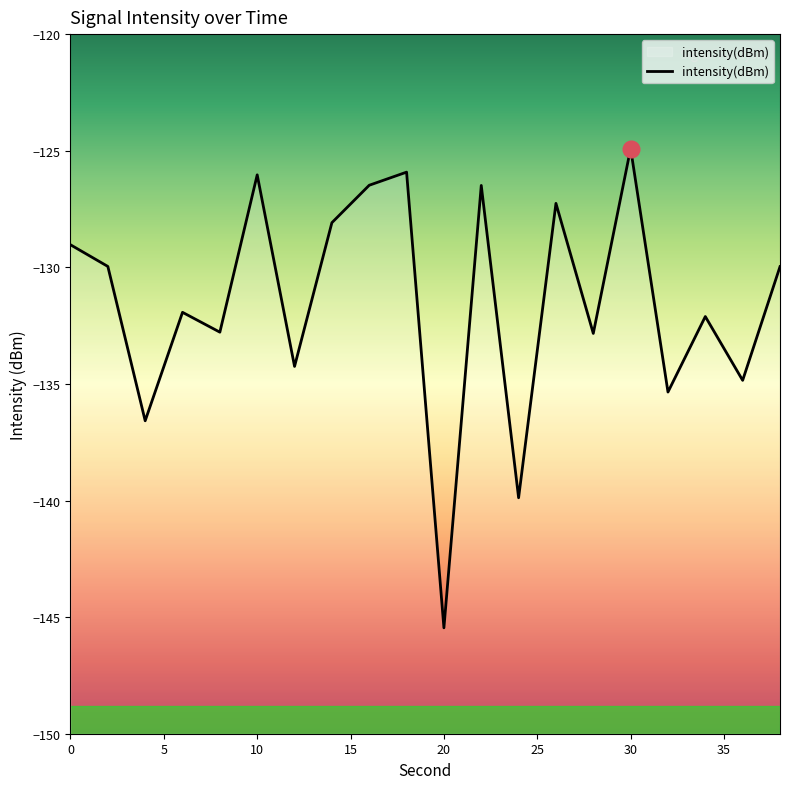

The value at 20 is -206.0. True or false?

False